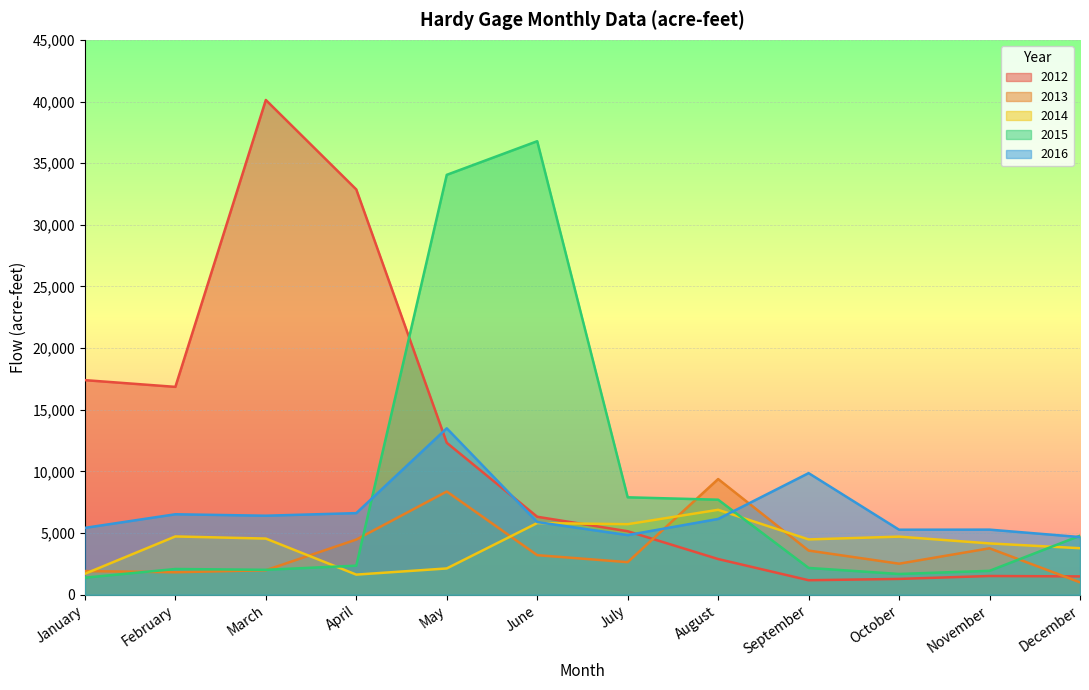

Reading left to right, transcribe all the data shown in this chart.

2012: January=17407	February=16861	March=40124	April=32868	May=12327	June=6329	July=5155	August=2900	September=1182	October=1289	November=1525	December=1492
2013: January=1926	February=1829	March=1993	April=4479	May=8376	June=3215	July=2648	August=9386	September=3588	October=2523	November=3771	December=1012
2014: January=1704	February=4733	March=4560	April=1638	May=2138	June=5818	July=5726	August=6893	September=4491	October=4717	November=4167	December=3779
2015: January=1390	February=2093	March=2027	April=2364	May=34054	June=36781	July=7906	August=7712	September=2180	October=1690	November=1944	December=4790
2016: January=5428	February=6531	March=6414	April=6624	May=13501	June=5900	July=4843	August=6152	September=9867	October=5278	November=5285	December=4684